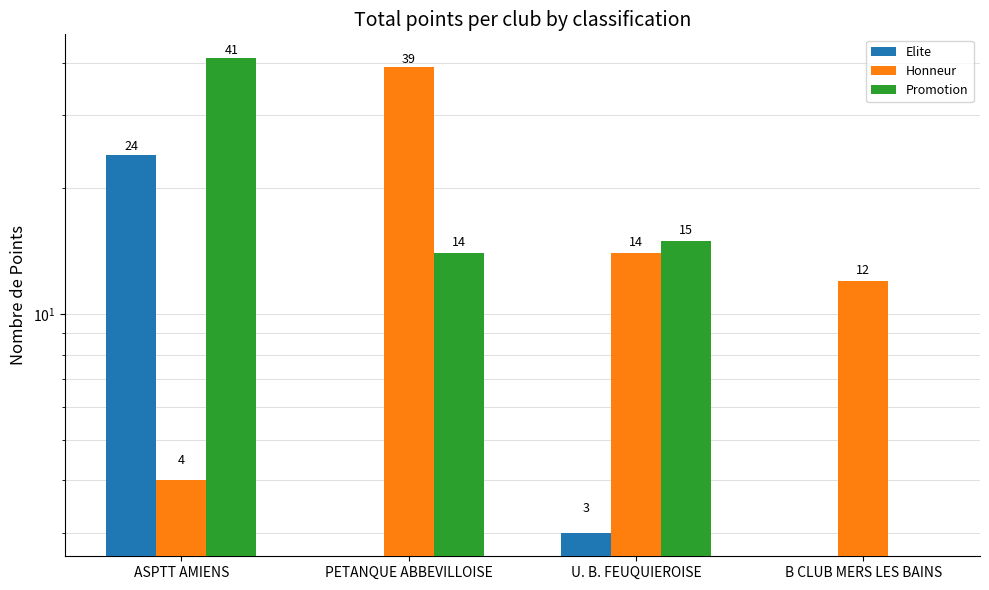

Reading left to right, extract all data points from this chart.

Elite: ASPTT AMIENS=24	PETANQUE ABBEVILLOISE=0	U. B. FEUQUIEROISE=3	B CLUB MERS LES BAINS=0
Honneur: ASPTT AMIENS=4	PETANQUE ABBEVILLOISE=39	U. B. FEUQUIEROISE=14	B CLUB MERS LES BAINS=12
Promotion: ASPTT AMIENS=41	PETANQUE ABBEVILLOISE=14	U. B. FEUQUIEROISE=15	B CLUB MERS LES BAINS=0